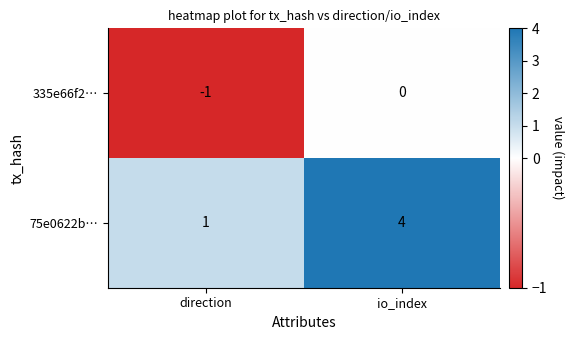

What is the spread (max minus min) of values at direction?

2